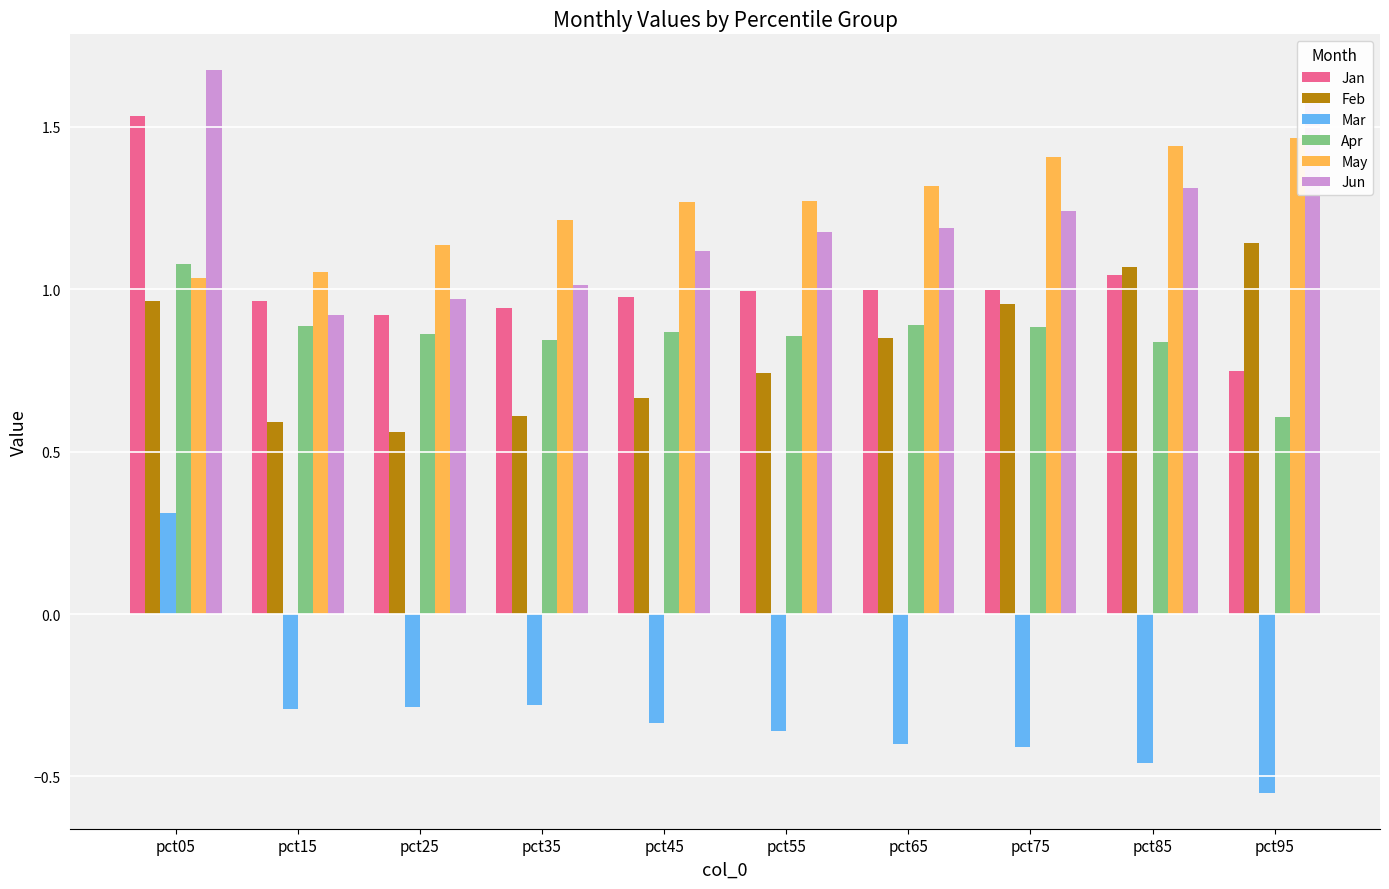

What is the minimum value for Jan?

0.7